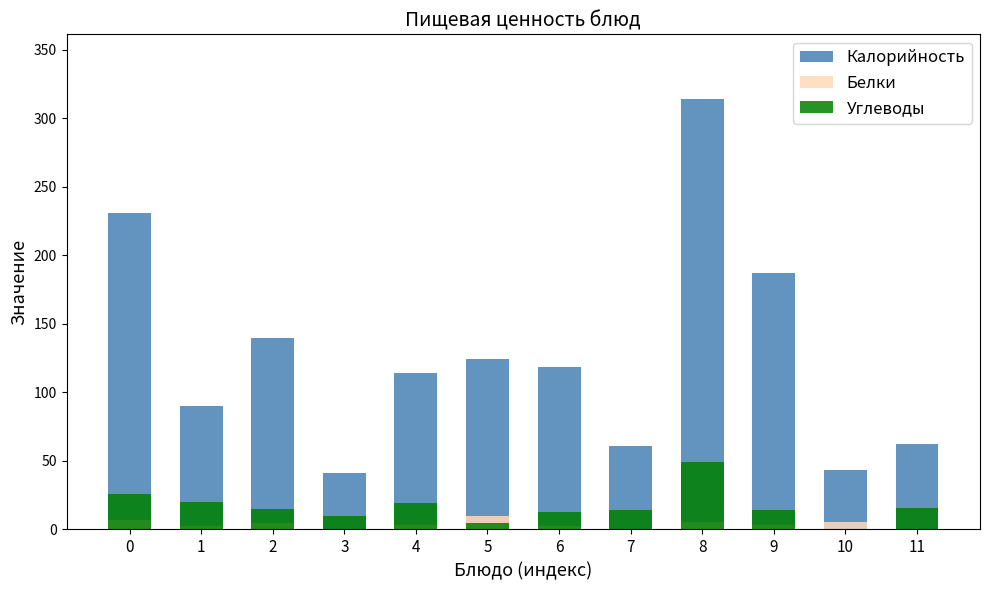

List the labels in order of Белки value, smallest first.

11, 3, 7, 1, 6, 4, 9, 2, 10, 8, 0, 5